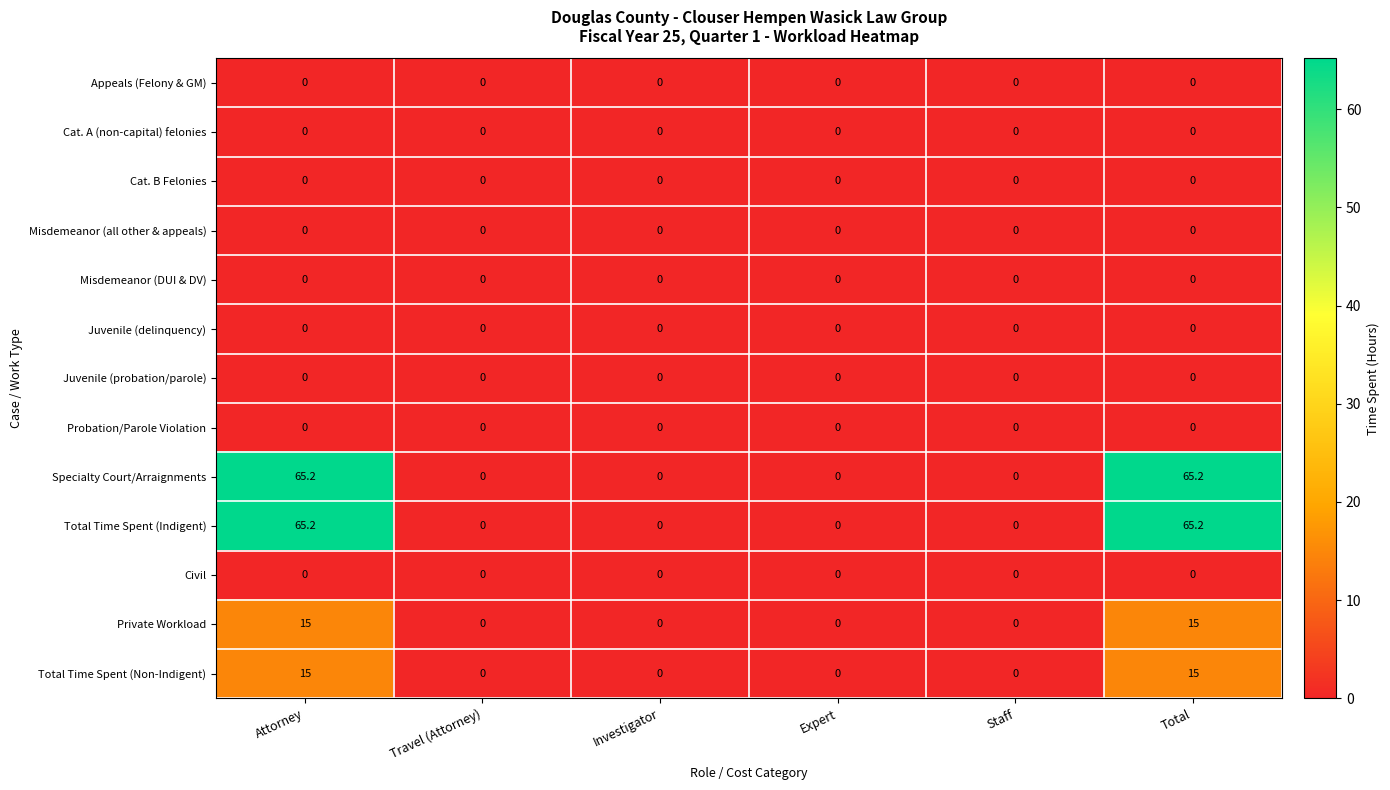

The value of Misdemeanor (DUI & DV) at Expert is 0.0. True or false?

True